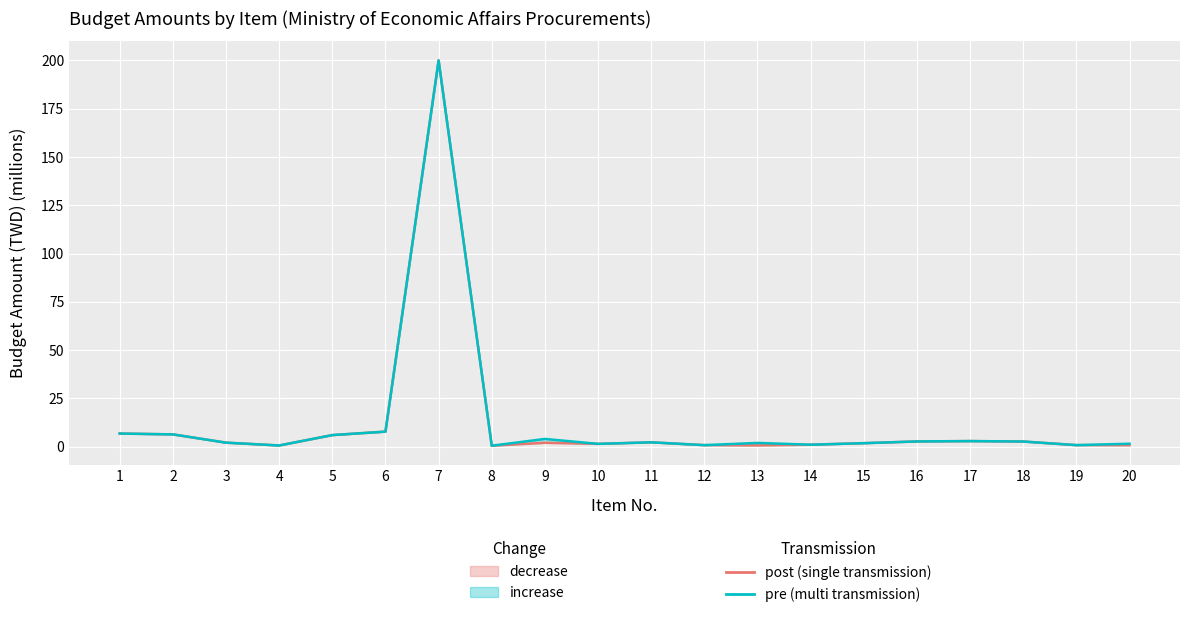

How many data points in post (single transmission) are less than 2?

10